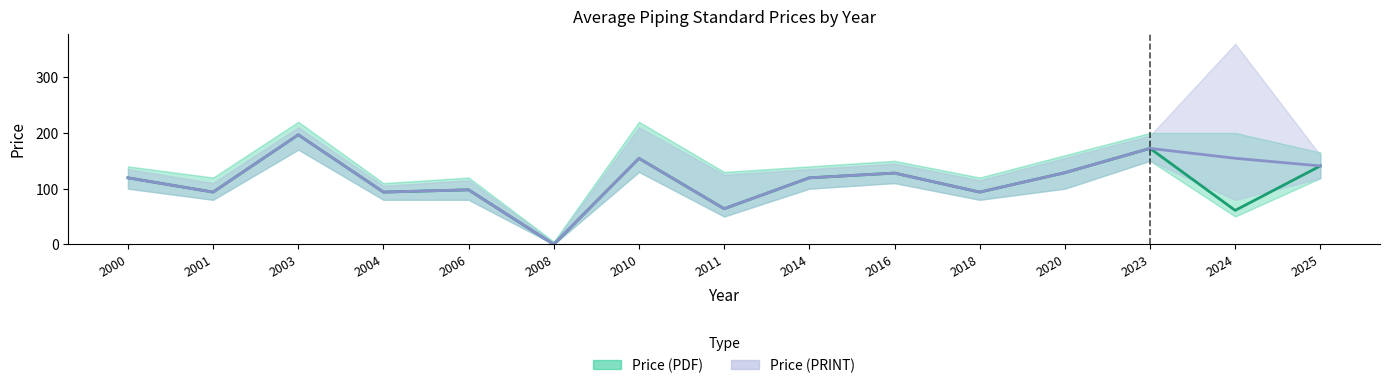

Reading right to left, list all the values displayed in this chart.

Price (PDF): 2025=140.8	2024=61.0	2023=172.3	2020=128.6	2018=93.8	2016=127.9	2014=119.4	2011=64.0	2010=154.4	2008=0.0	2006=97.9	2004=93.8	2003=196.6	2001=93.8	2000=119.4
Price (PRINT): 2025=140.8	2024=154.5	2023=172.3	2020=128.6	2018=93.8	2016=127.9	2014=119.4	2011=64.0	2010=154.4	2008=0.0	2006=97.9	2004=93.8	2003=196.6	2001=93.8	2000=119.4